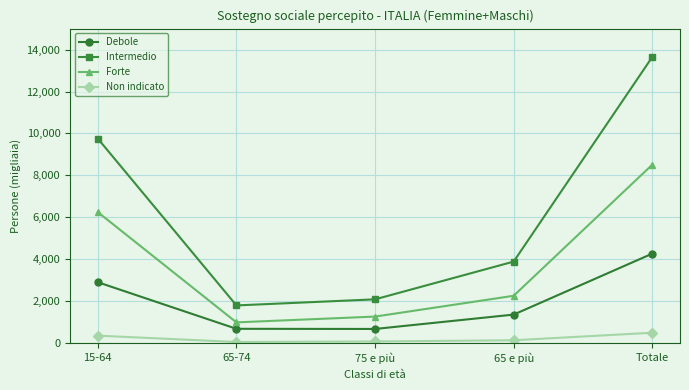

The Intermedio series shows 5151 at Totale. True or false?

False